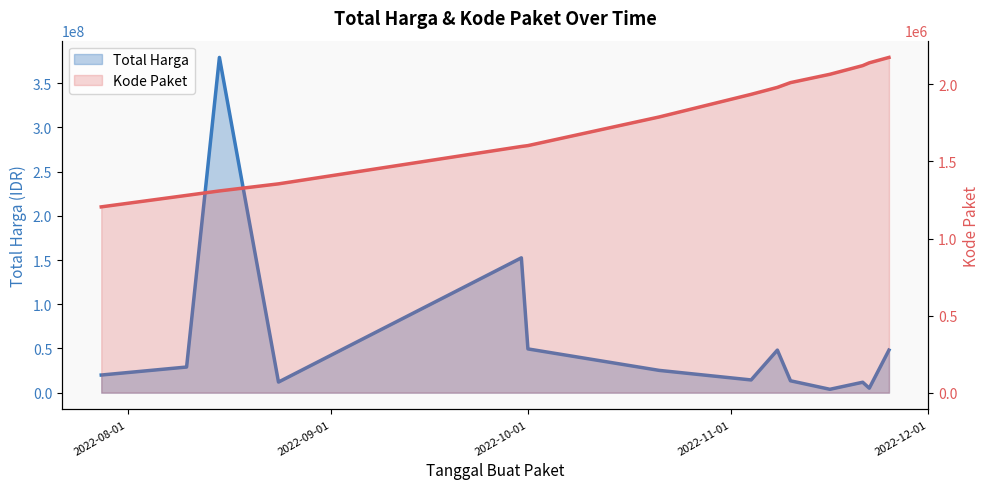

What position from the right is 2022-11-10?

5